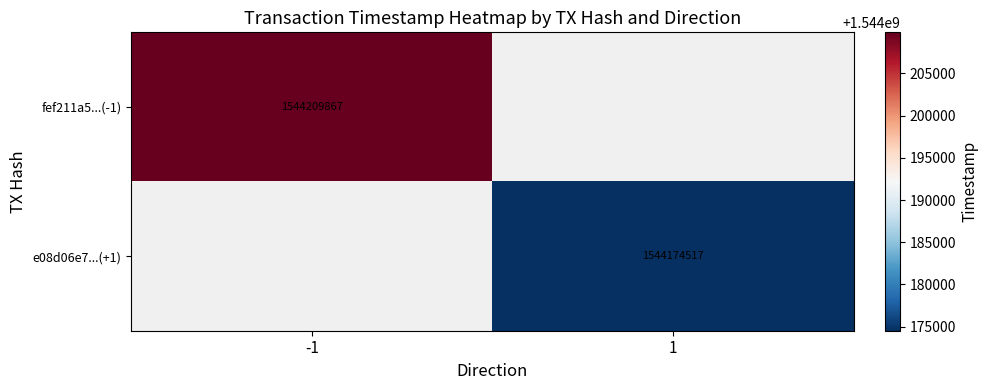

The value of fef211a5...(-1) at -1 is 850246362. True or false?

False